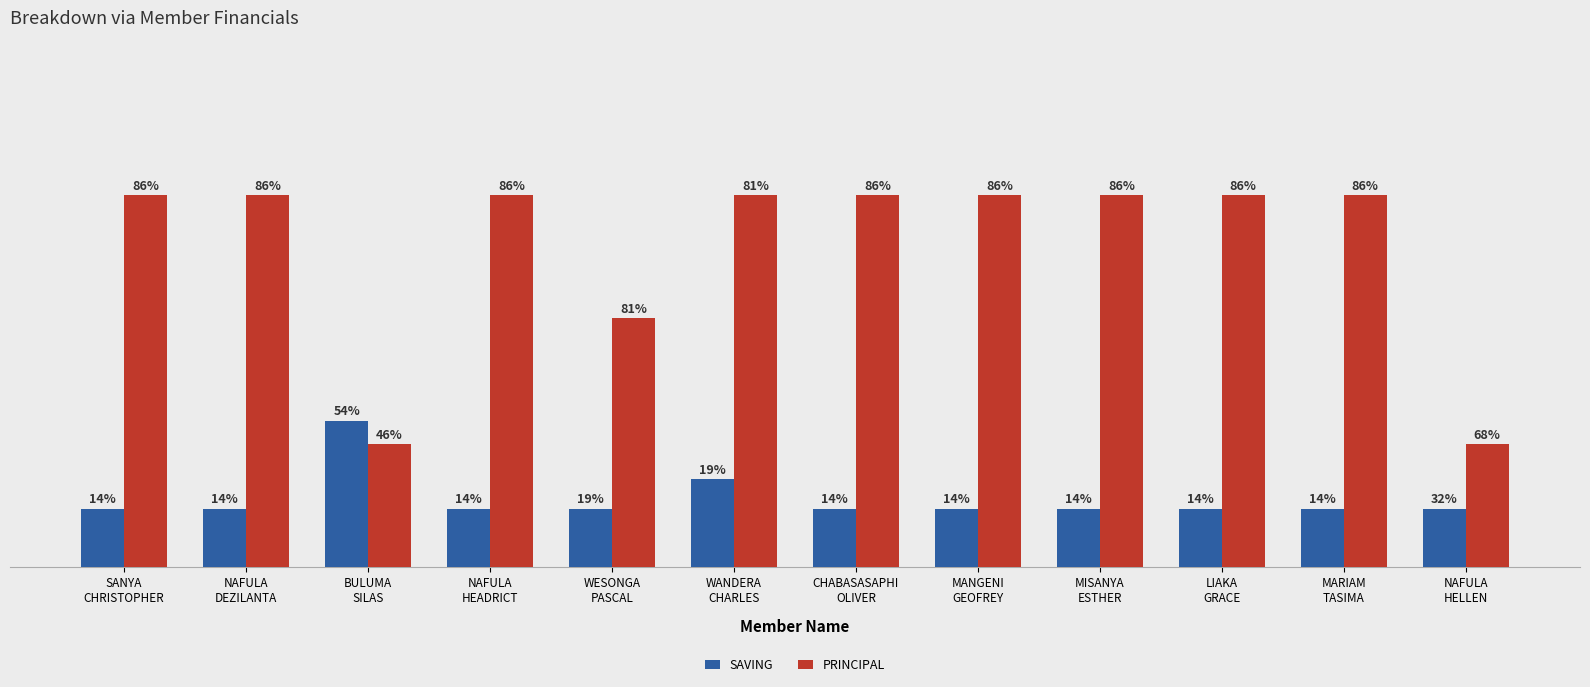

Are the bars horizontal?

No